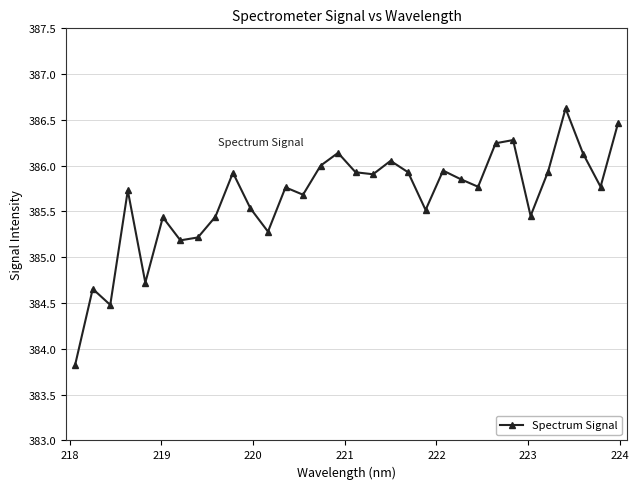

What is the greatest value displayed?

386.6